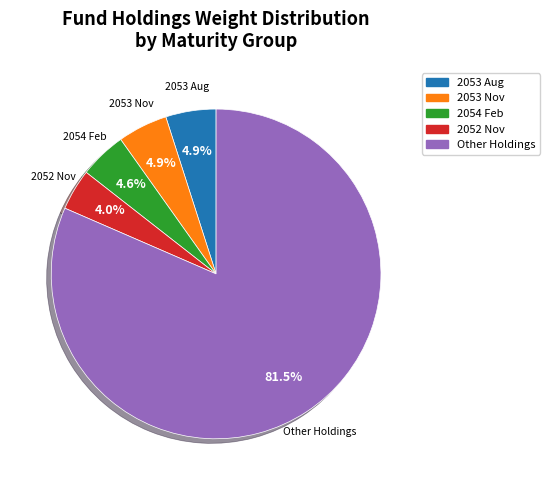

Is there a majority slice in this chart?

Yes